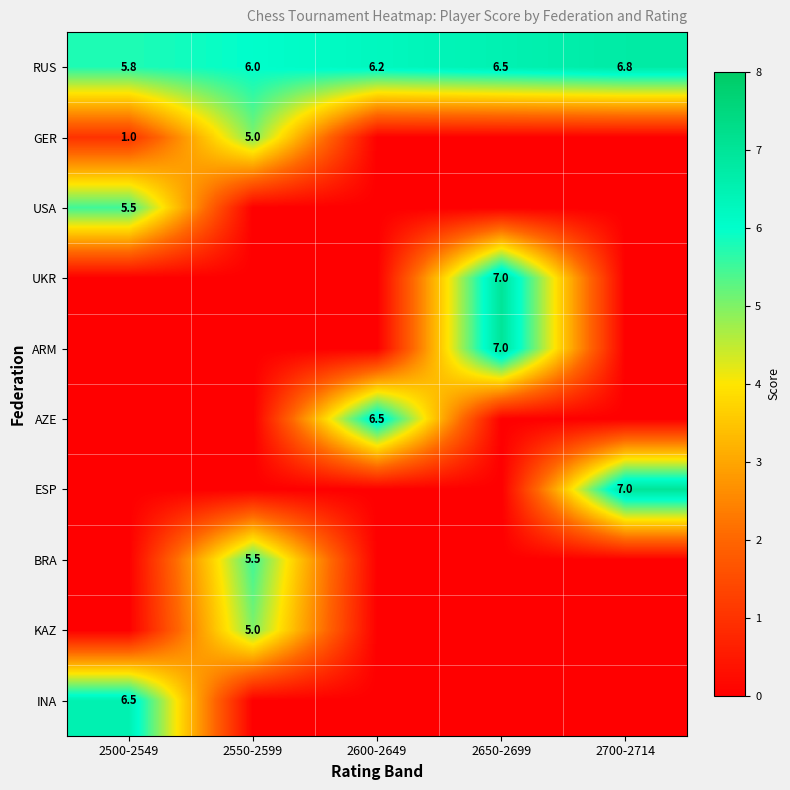

Rank the categories by RUS value from lowest to highest.

2500-2549, 2550-2599, 2600-2649, 2650-2699, 2700-2714